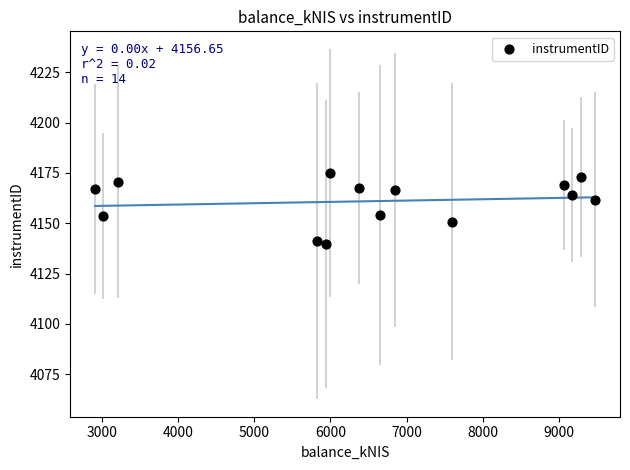

What is the range of Y values (max minus min)?

35.3